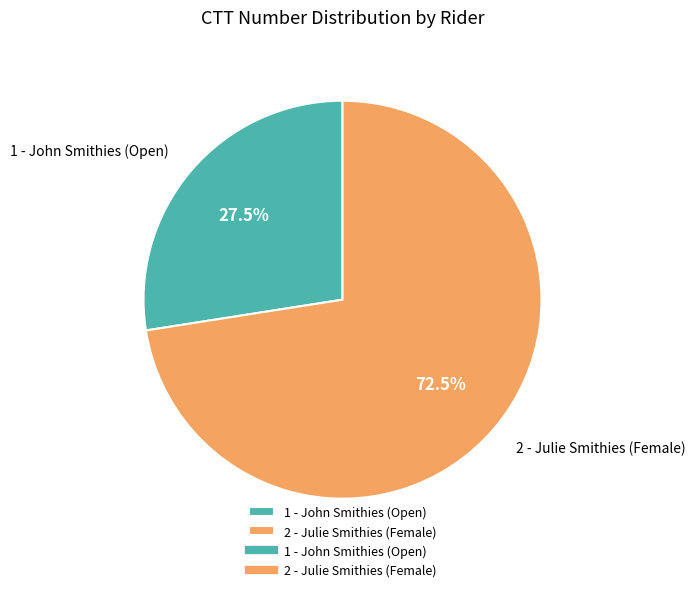

Is there a majority slice in this chart?

Yes